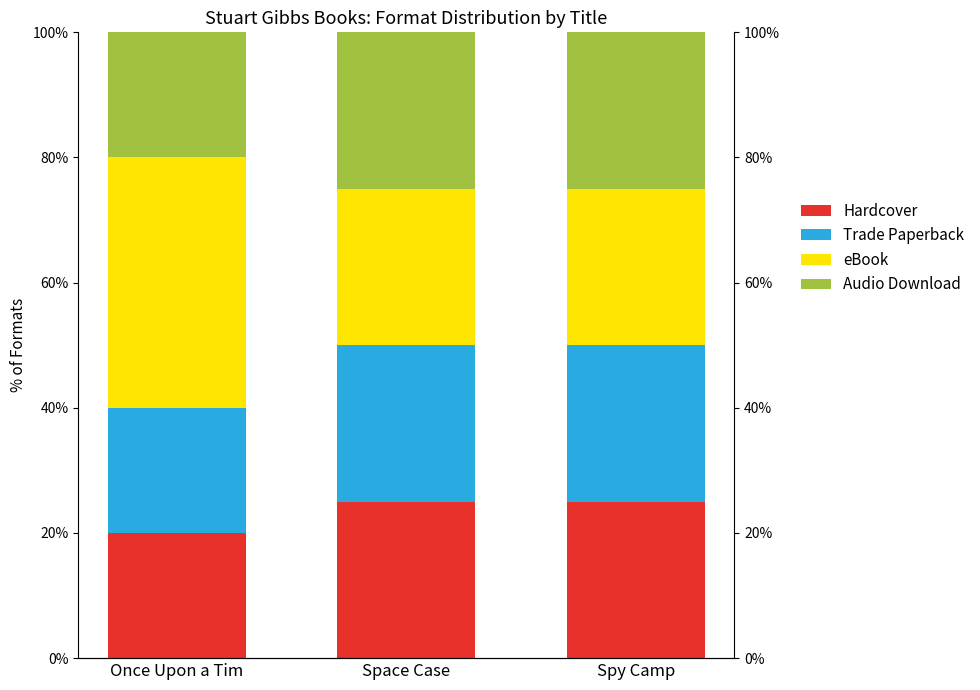

The Audio Download series shows 10 at Space Case. True or false?

False